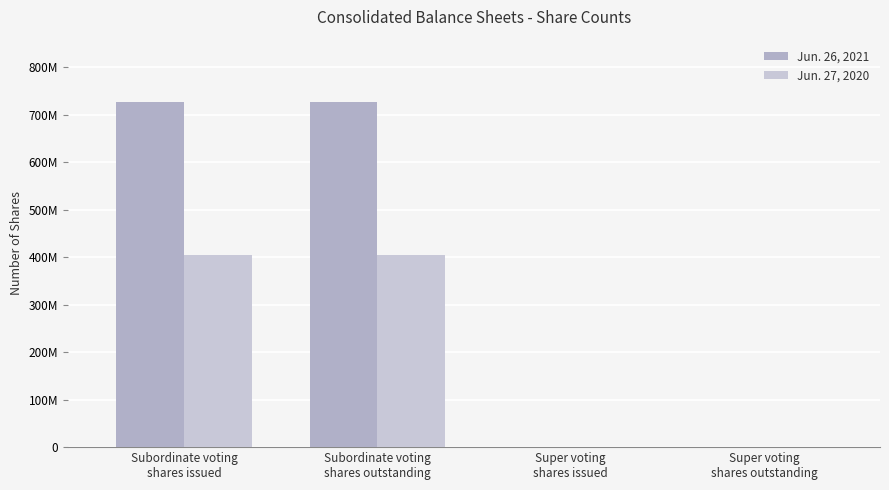

What is the total value across all series at Super voting
shares issued?

815295